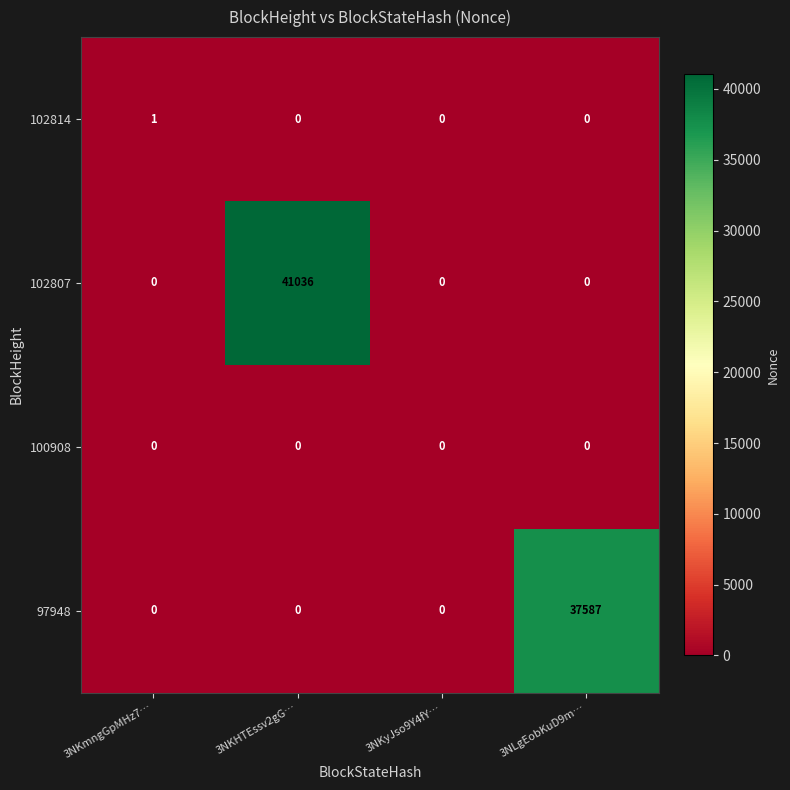

What is the spread (max minus min) of values at 3NLgEobKuD9m…?

37587